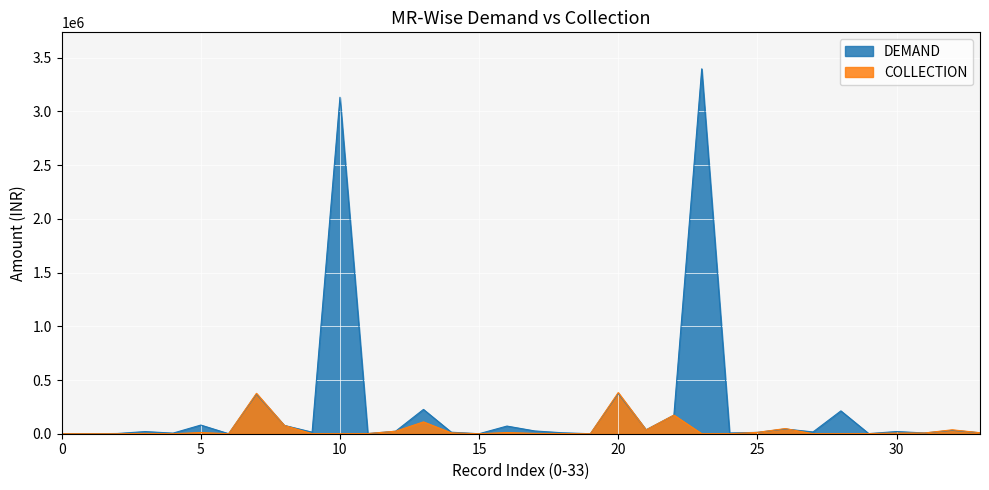

What is the total value across all series at 31?

13684.2